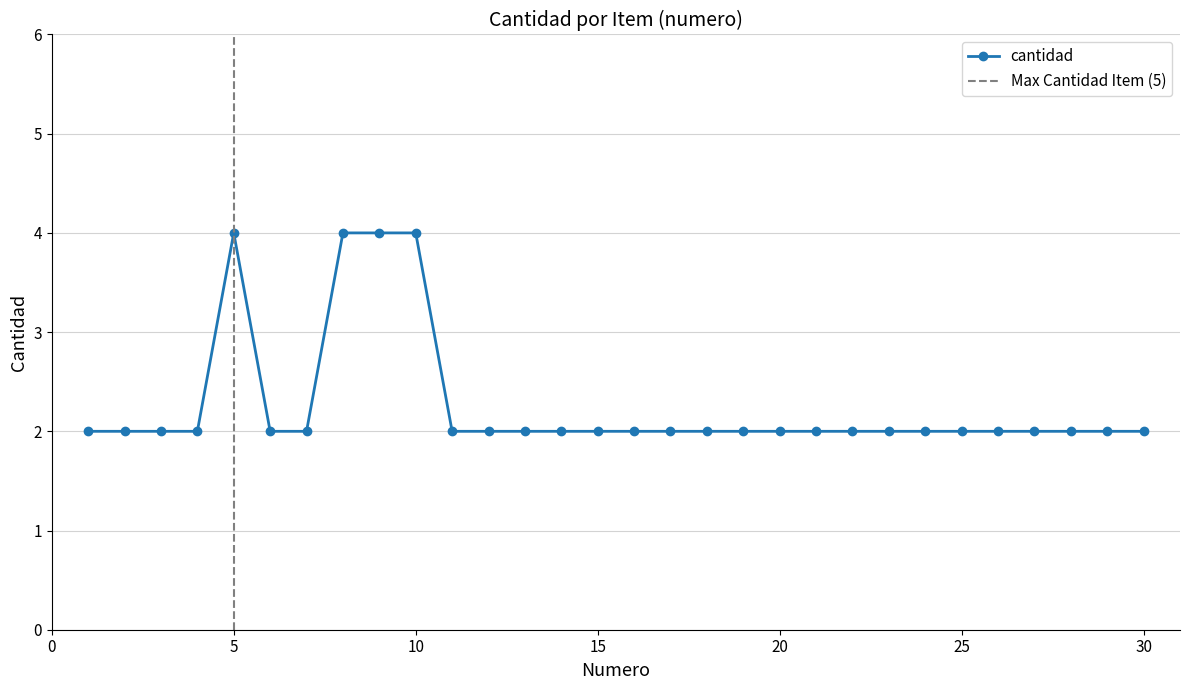

True or false: the data shows 2 at 19.

True